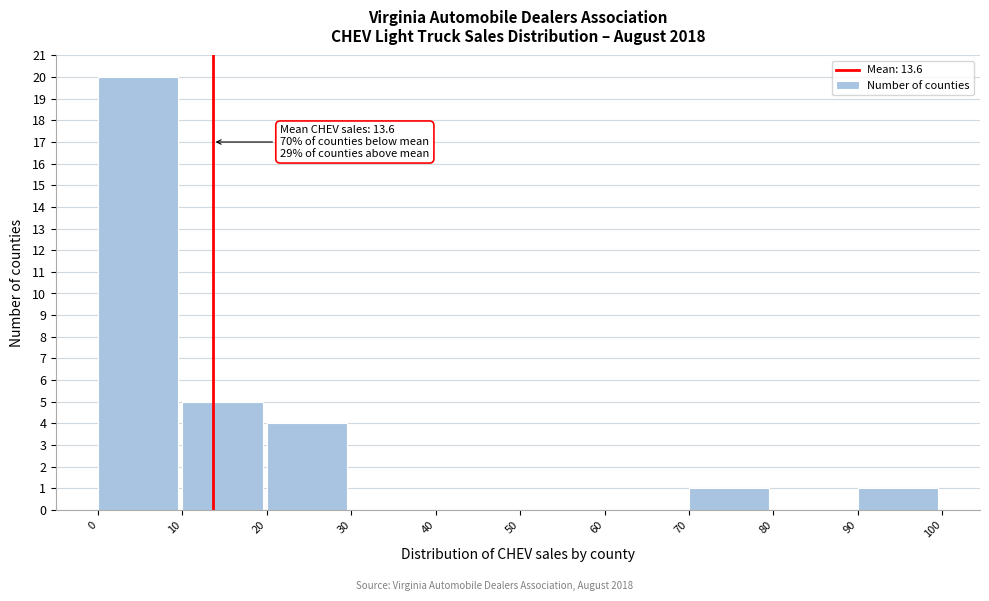

Over which range of the x-axis is the bar tallest?

0 to 10